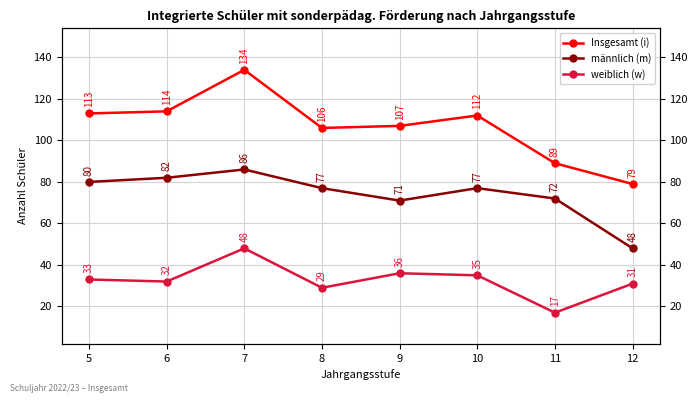

True or false: Insgesamt (i) and männlich (m) intersect in this chart.

False